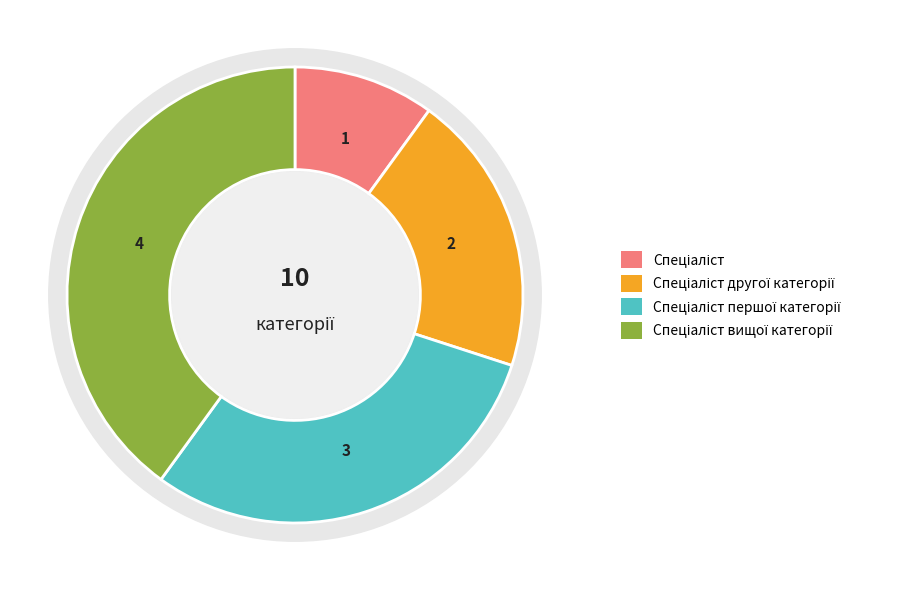

How much of the chart is everything except Спеціаліст?

90.0%